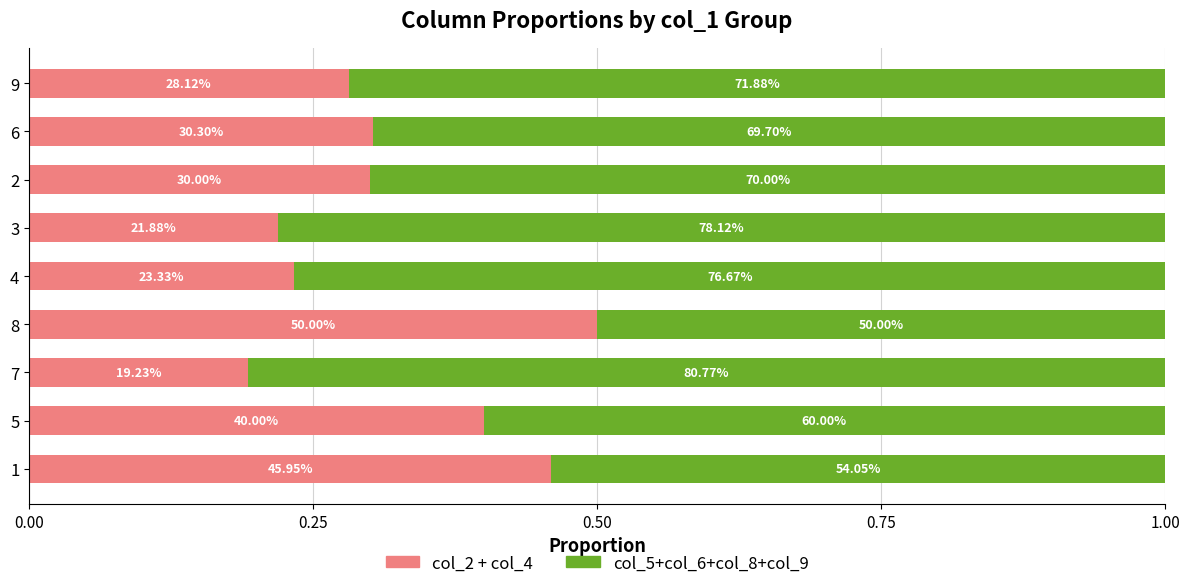

Which series has the largest total across all categories?

col_5+col_6+col_8+col_9